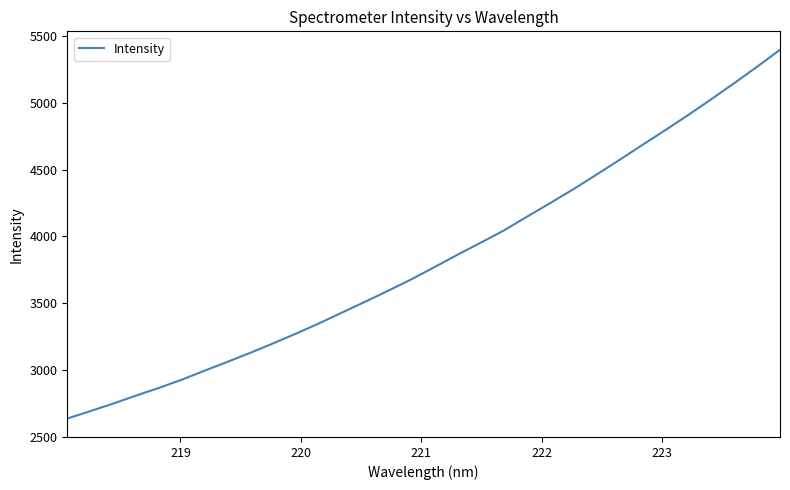

What is the difference between the maximum and minimum values?

2763.5